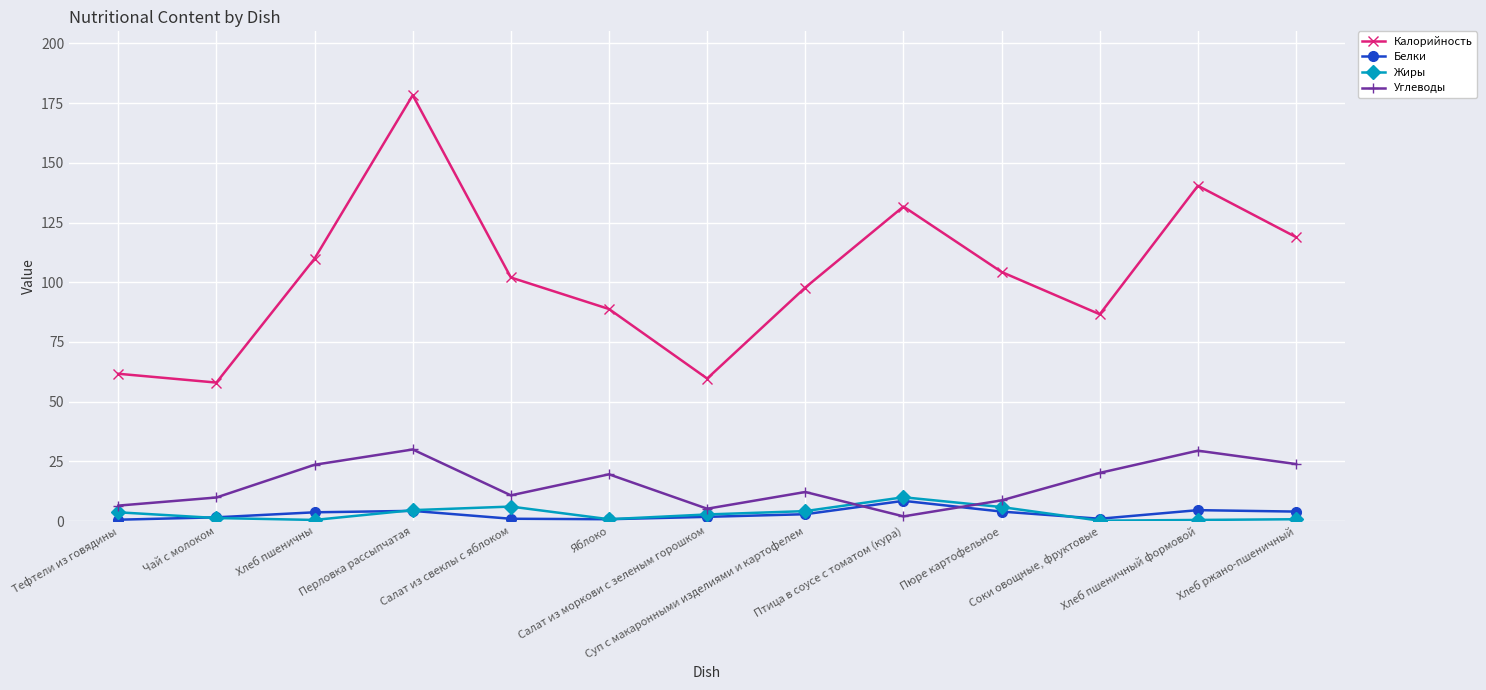

In Белки, how many points are lower than both neighbors (excluding endpoints)?

2